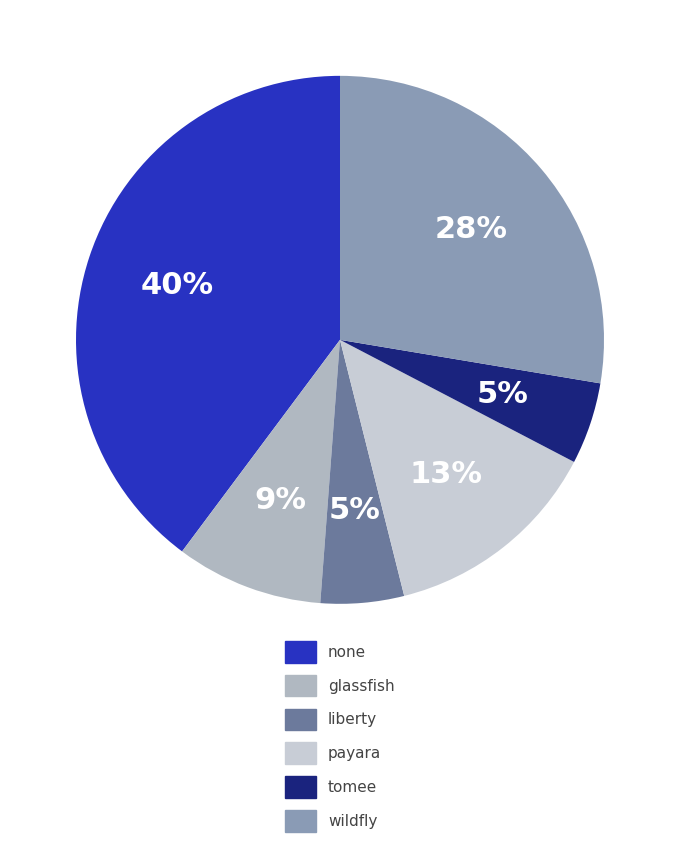

What percentage is the payara slice, to the nearest percent?

13%